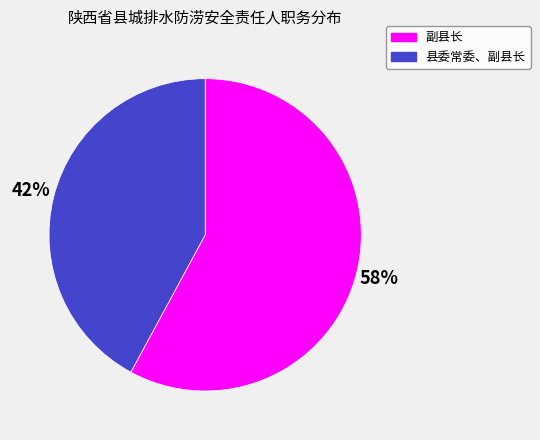

To the nearest percent, what portion does 县委常委、副县长 represent?

42%